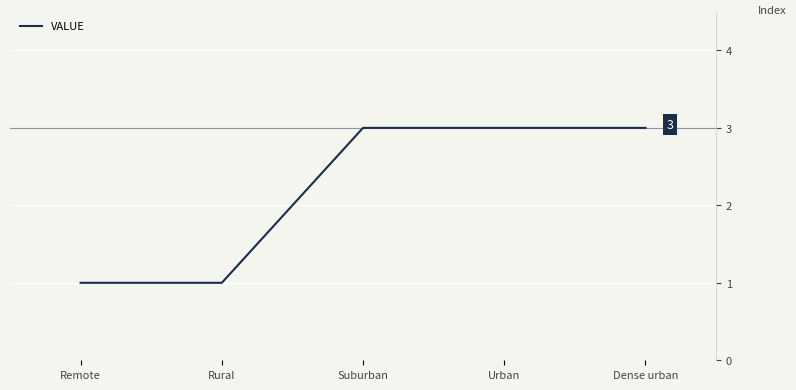

Reading left to right, extract all data points from this chart.

1	1	3	3	3